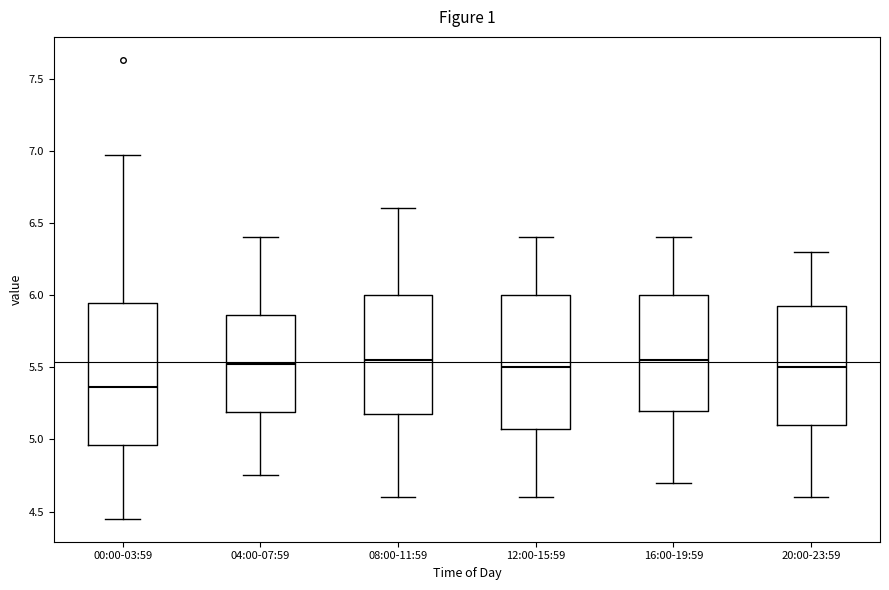

Where does the lower whisker of the box for 00:00-03:59 end on the y-axis? The values are not printed on the chart, so give them approximately, as read against the axis.

4.45